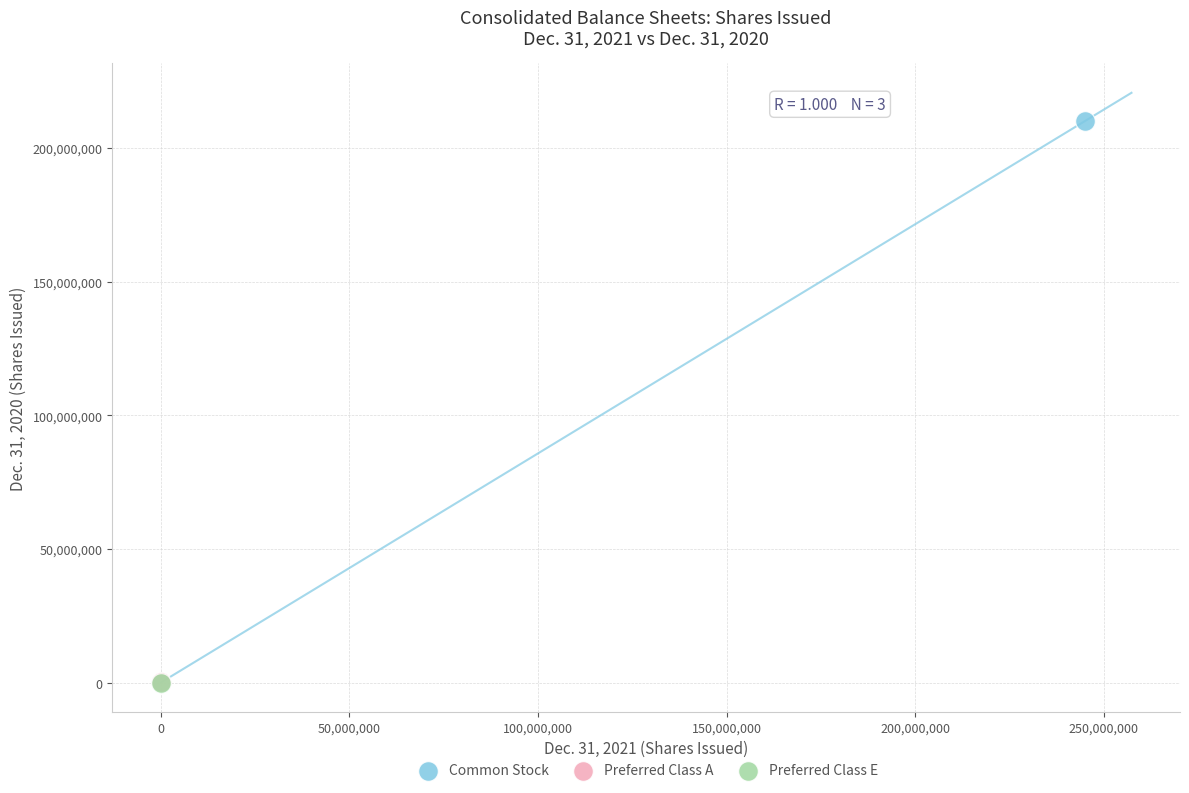

What are all the series names shown in the legend?

Common Stock, Preferred Class A, Preferred Class E